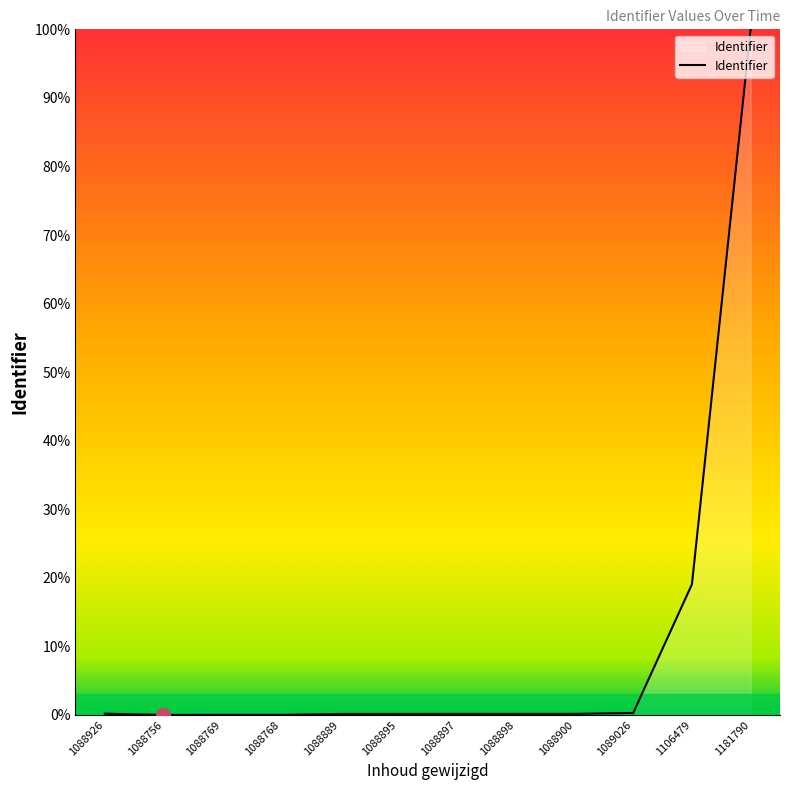

At which category does the chart reach its peak across all series?

1181790